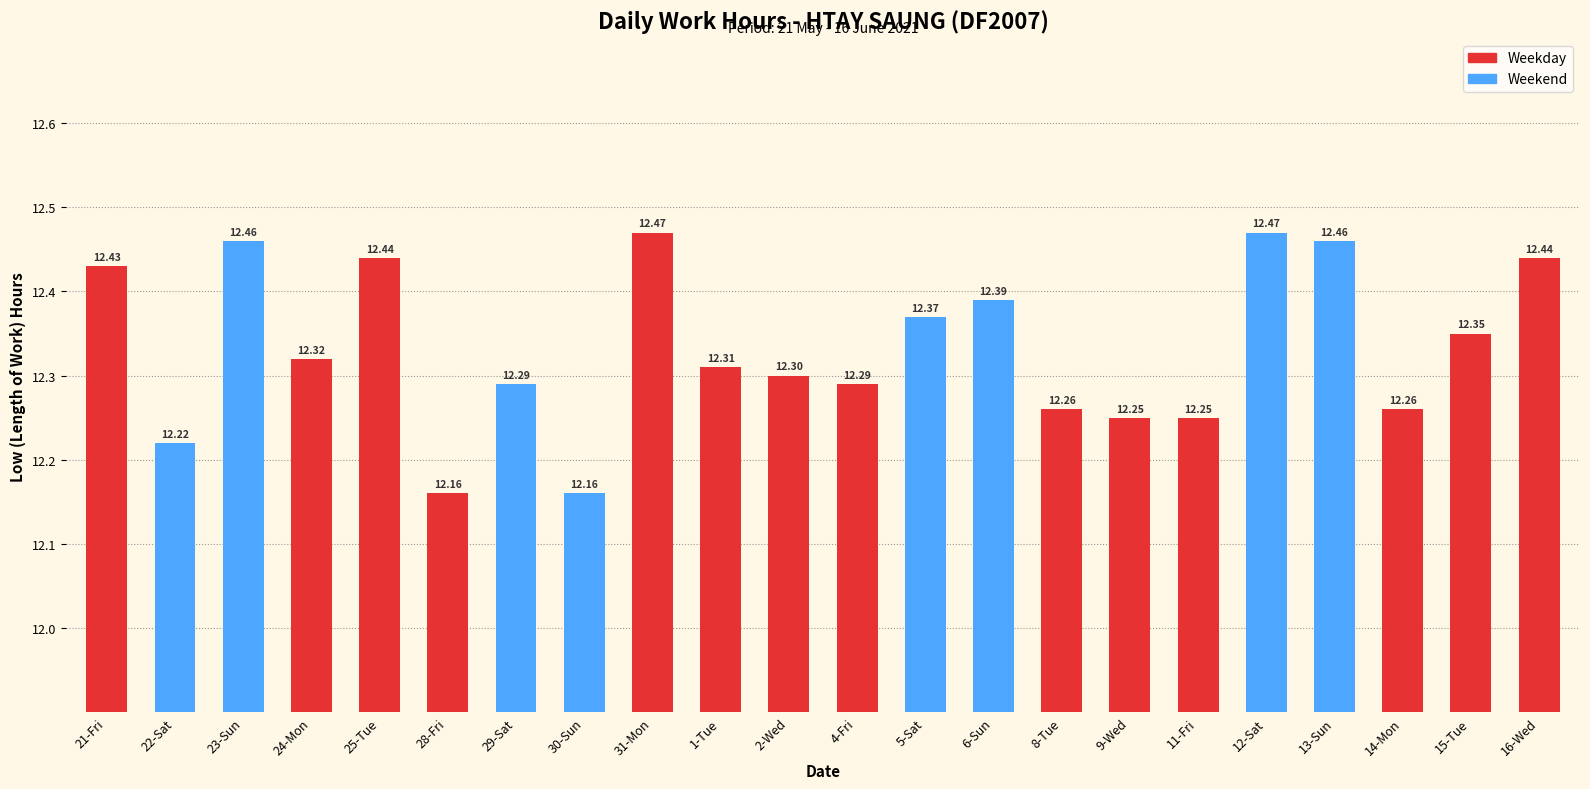

What is the difference between the second highest and minimum values?

0.3